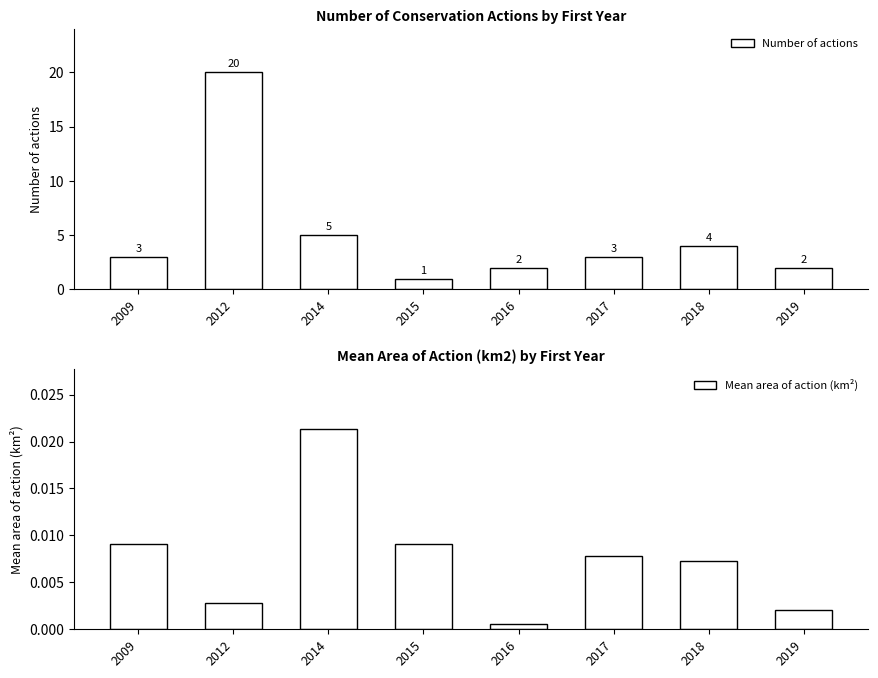

Is it true that Number of actions equals 12.3 at 2012?

False